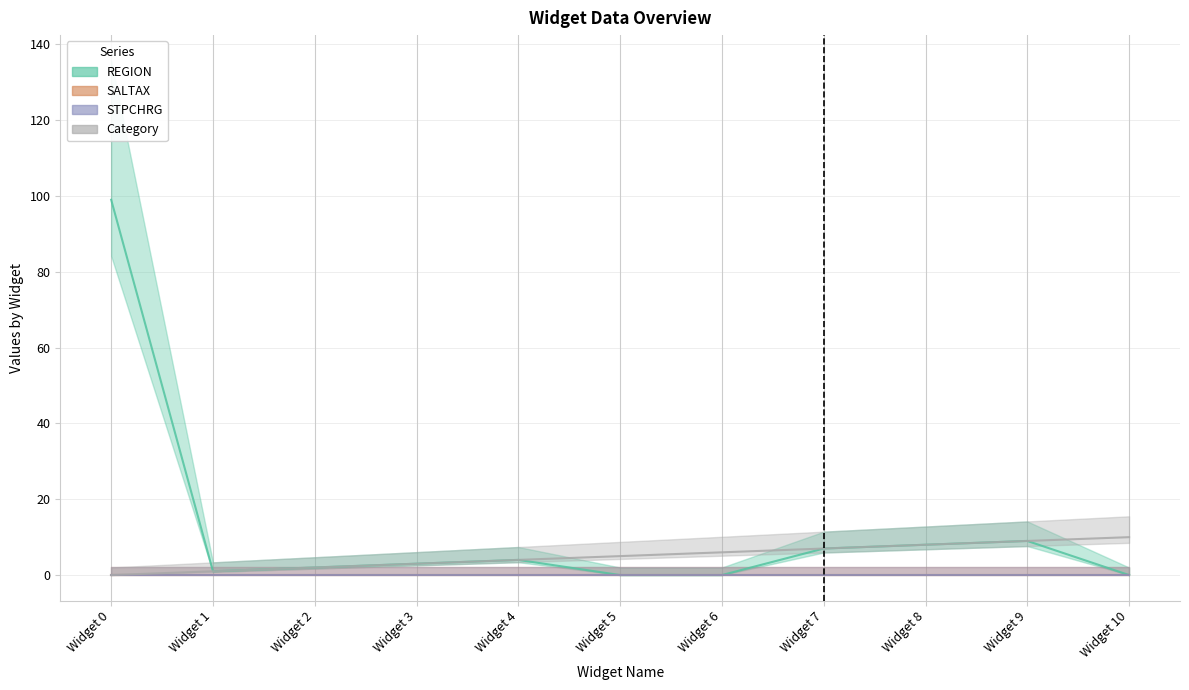

The value of Category at Widget 8 is 11. True or false?

False